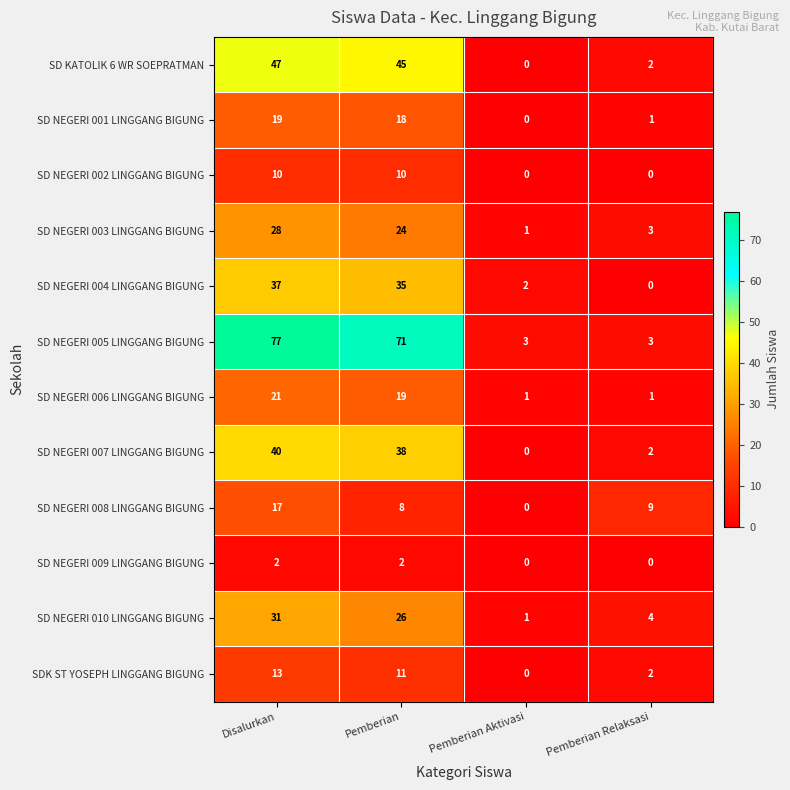

What is the total value across all series at Disalurkan?

342